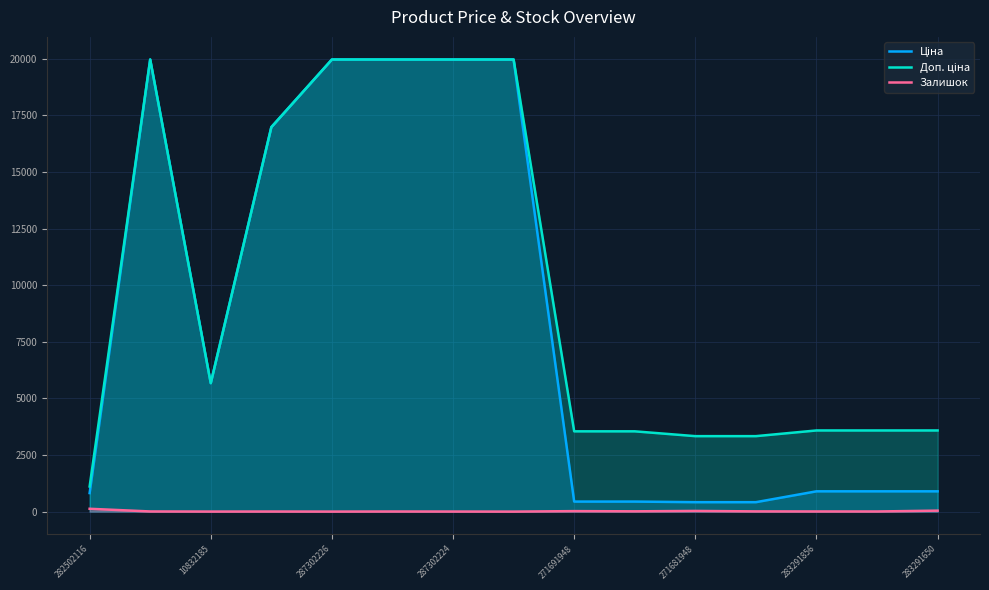

What is the greatest value displayed?

19964.2